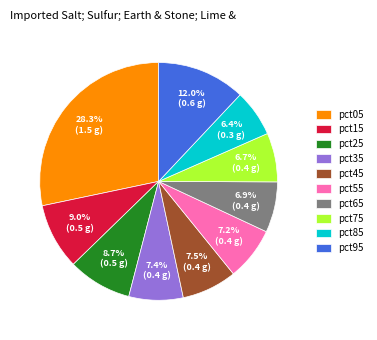

Is there a majority slice in this chart?

No